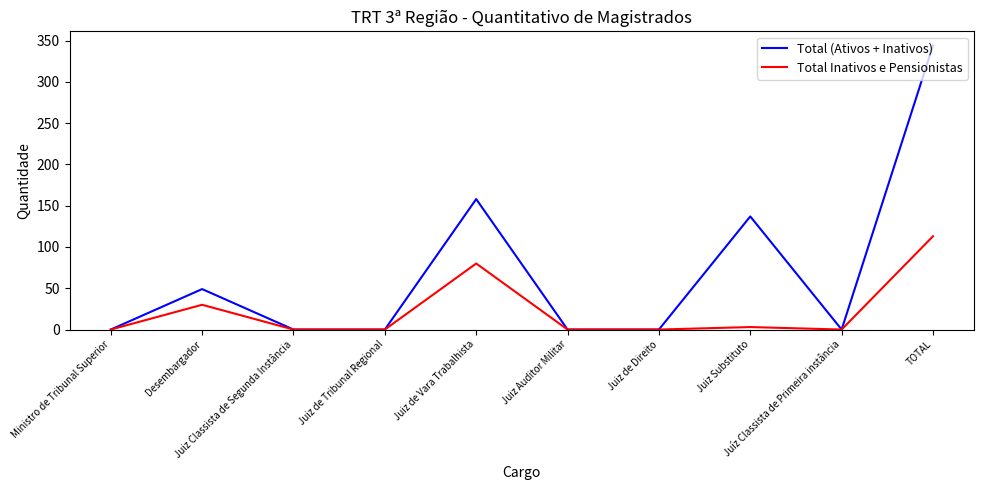

At how many categories does at least one series exceed 86?

3